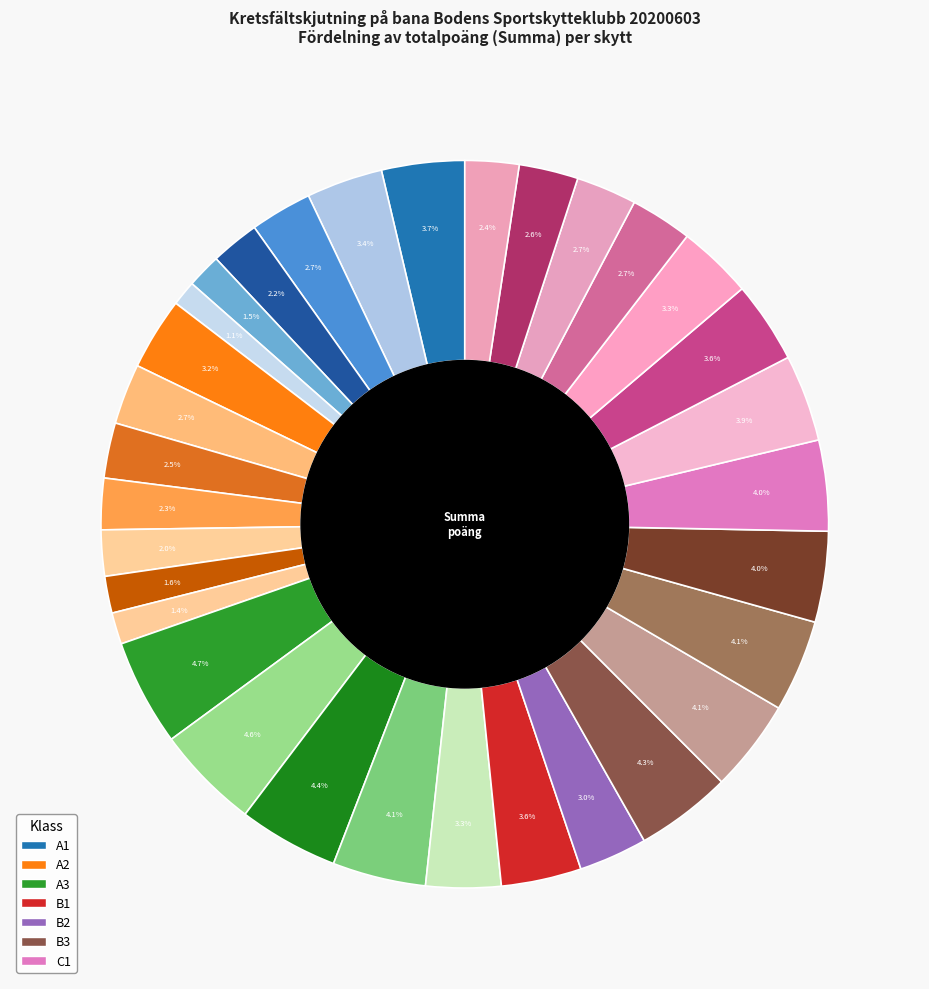

Count the number of slices in the pie.

32